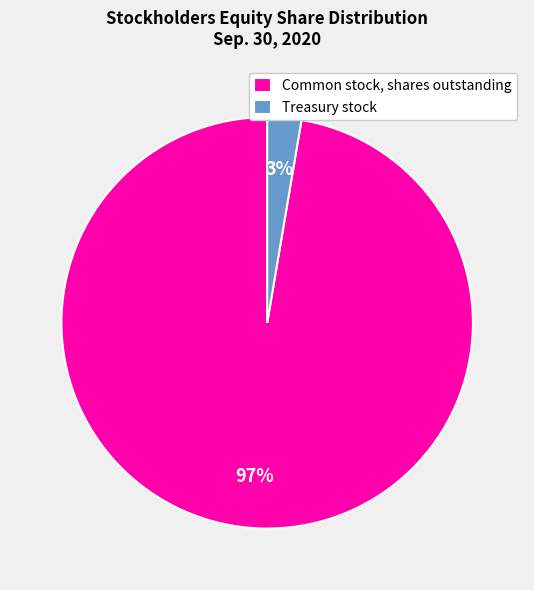

Between Treasury stock and Common stock, shares outstanding, which is larger?

Common stock, shares outstanding